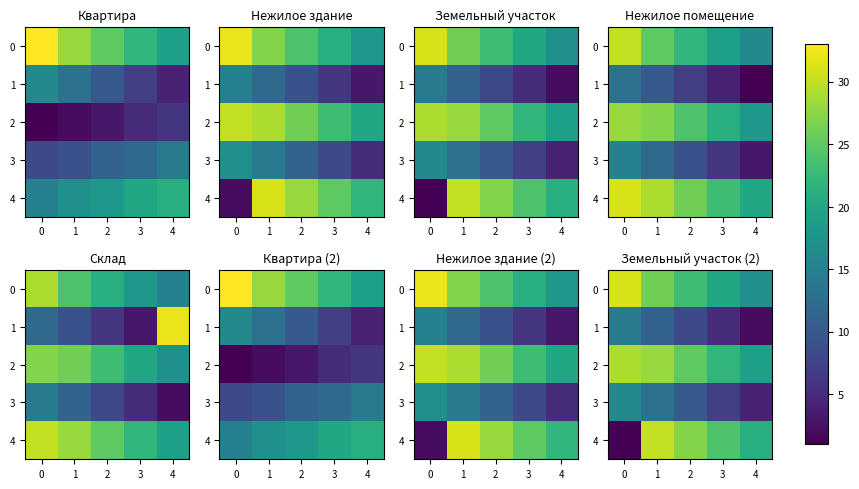

What is the sum of the 3 values at 3 and 1?

20